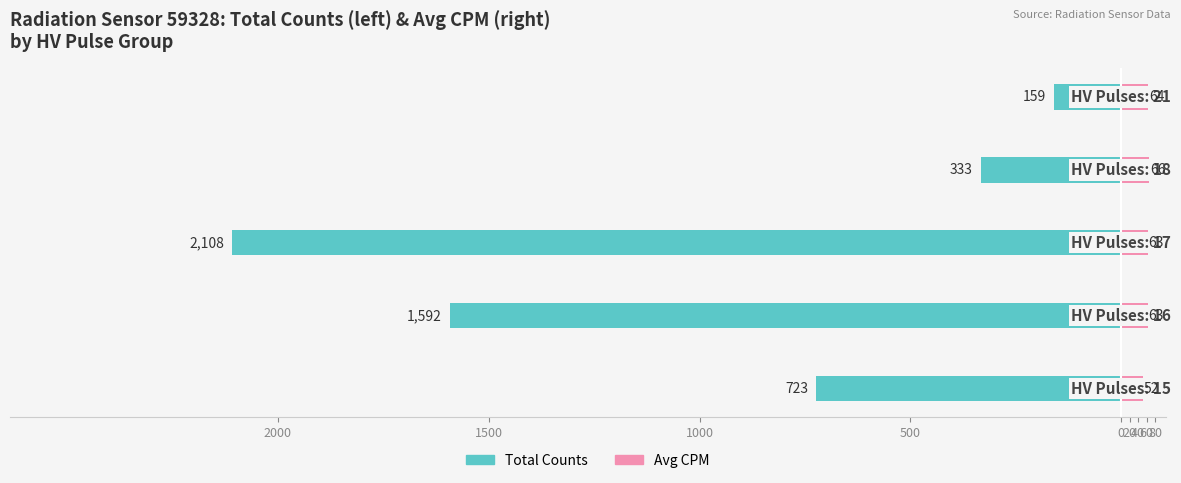

Is the value of Avg CPM at 0 greater than the value of Total Counts at 500?

Yes